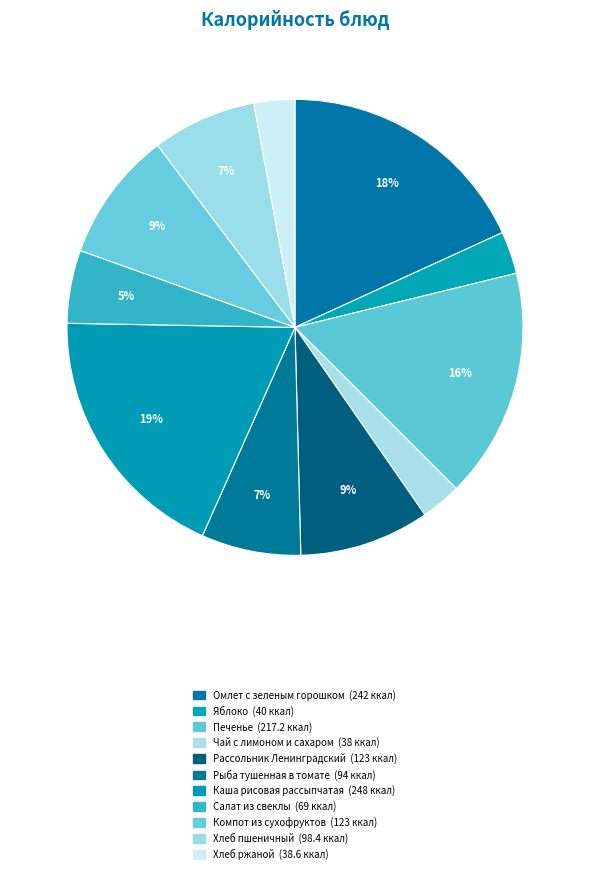

Is it true that Рыба тушенная в томате is 7% of the pie?

True